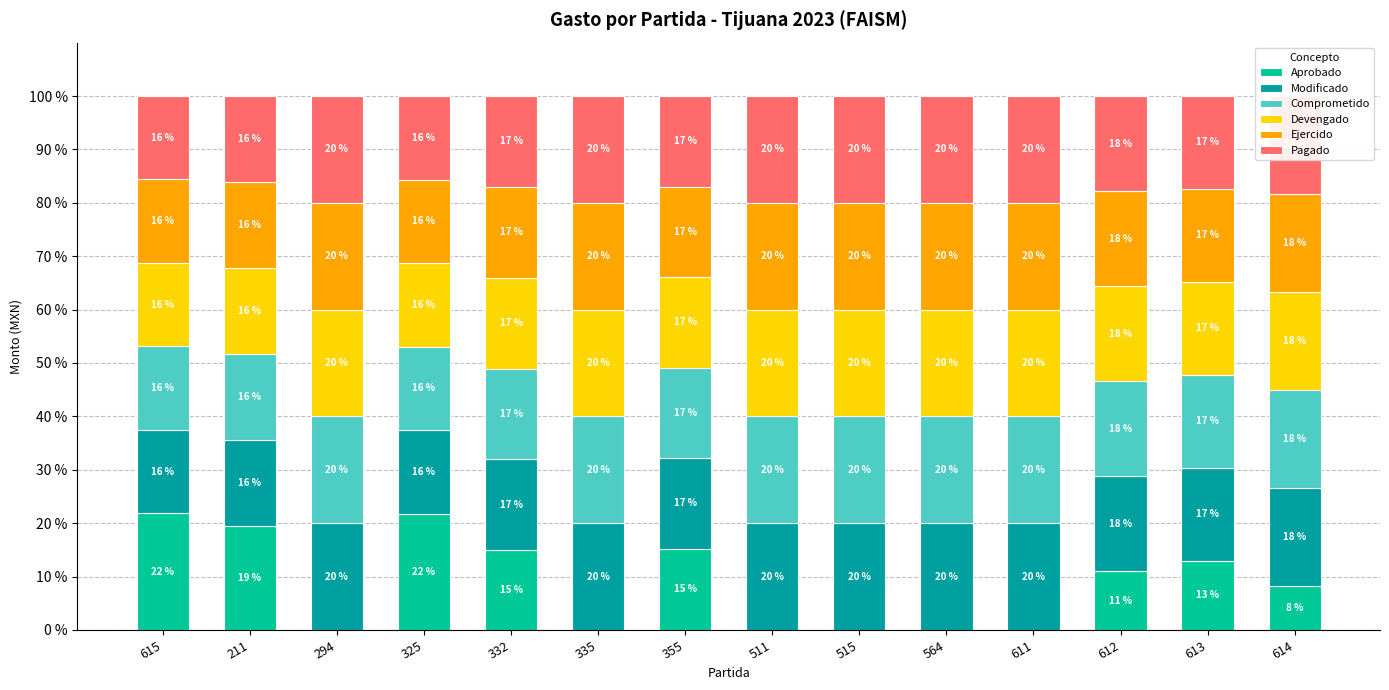

How many categories are shown in the chart?

14